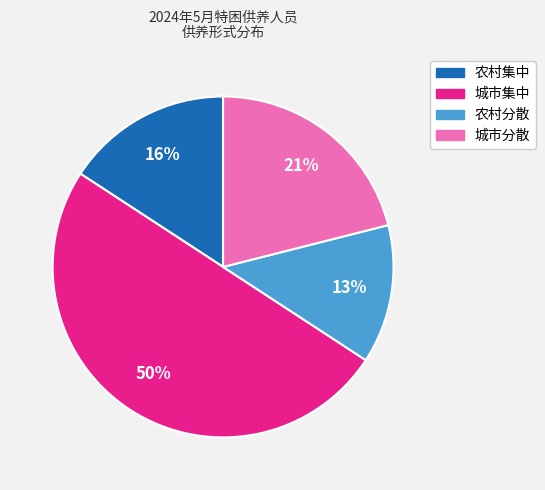

Which category has the biggest portion of the pie?

城市集中